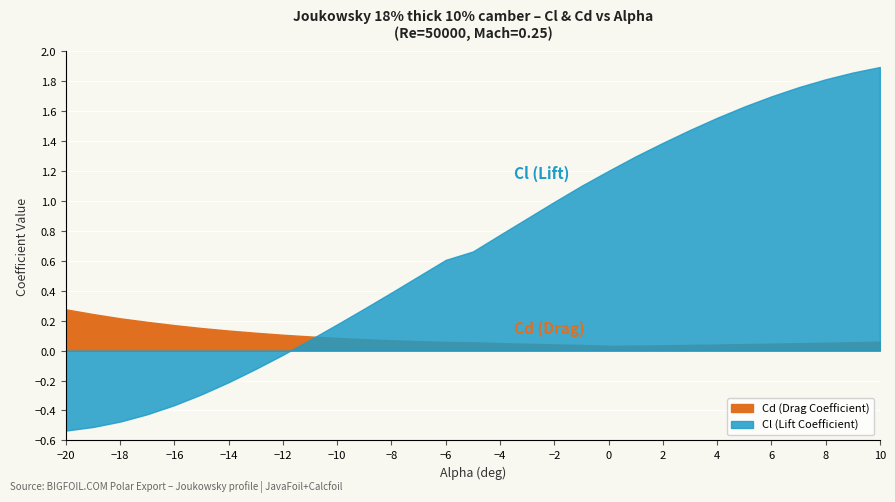

Rank the series by their average value, from lowest to highest.

Cd (Drag Coefficient), Cl (Lift Coefficient)